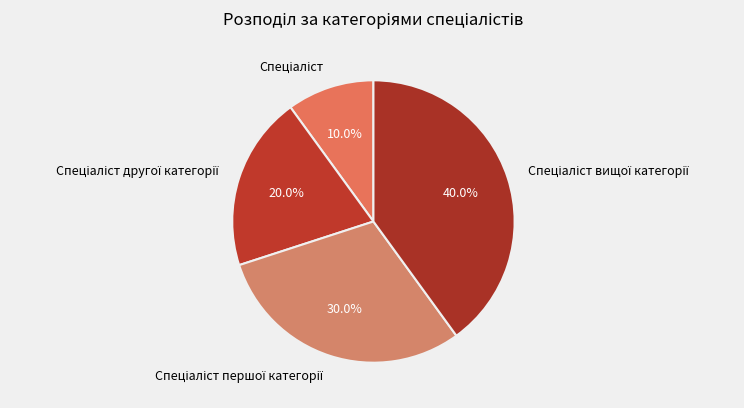

How many segments does this pie chart have?

4